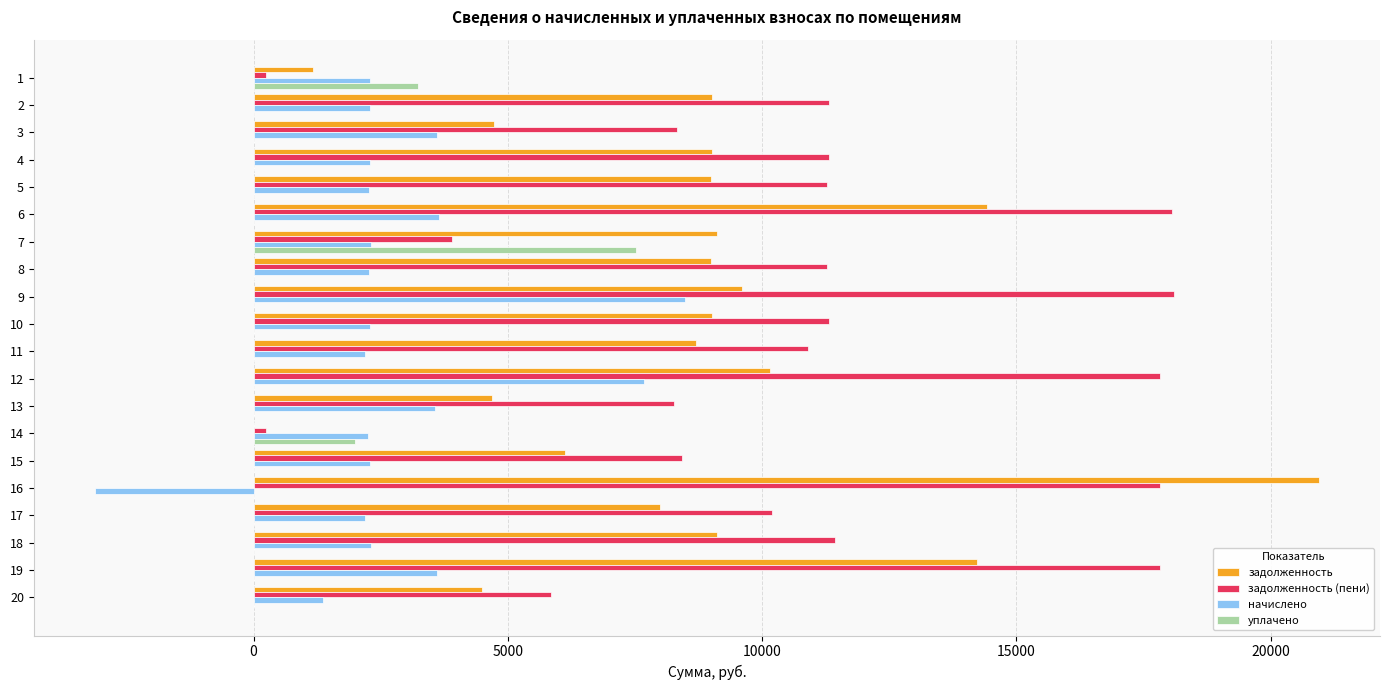

The value of задолженность (пени) at 18 is 11428.5. True or false?

True